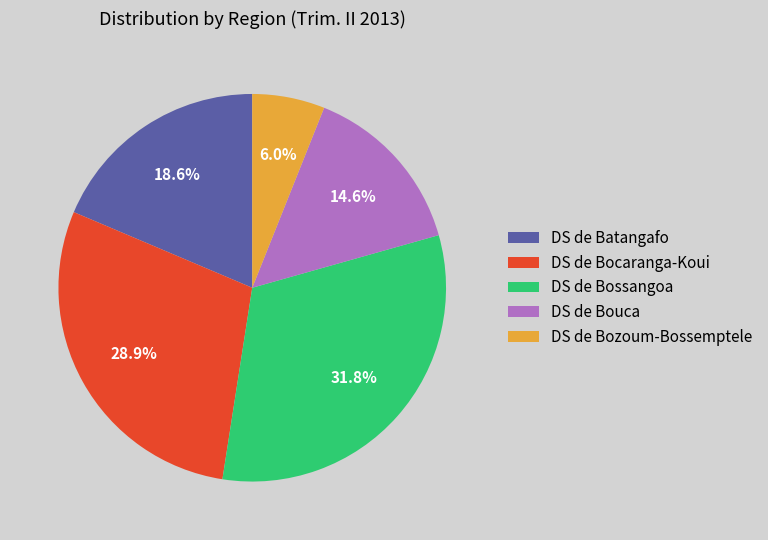

What percentage is the DS de Bocaranga-Koui slice, to the nearest percent?

29%